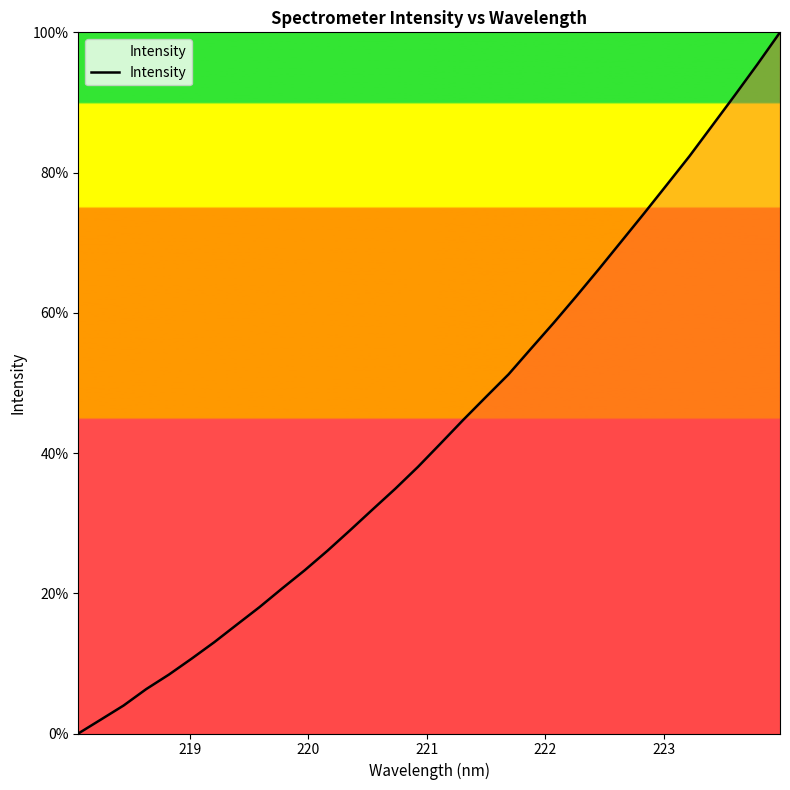

What is the difference between the maximum and minimum values?

100.0